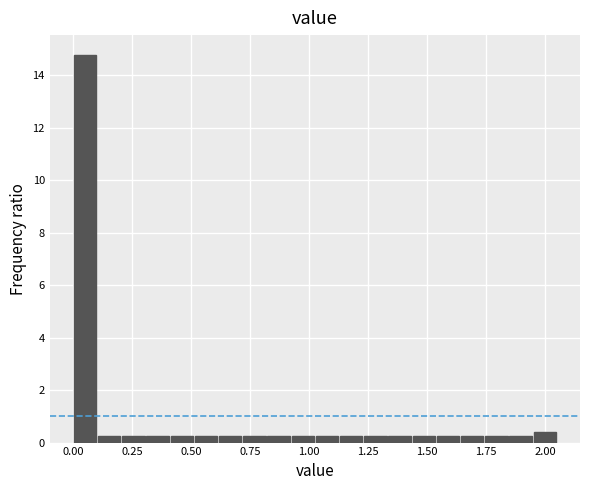

Around what value on the x-axis is the tallest bar? Give the approximate position of its centre, as read against the axis.

0.05